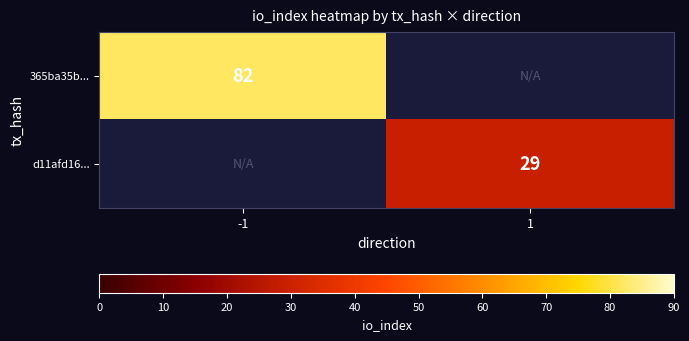

The 365ba35b... series shows 30 at -1. True or false?

False